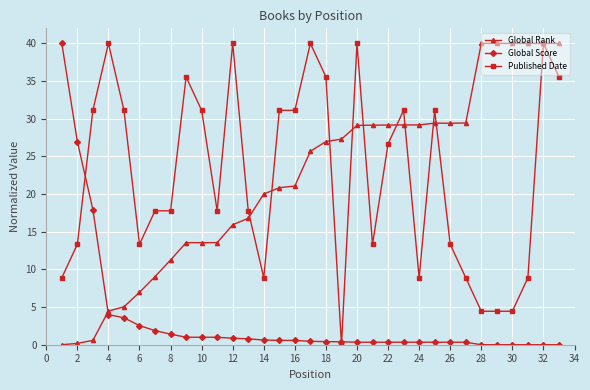

How many lines are shown in the chart?

3